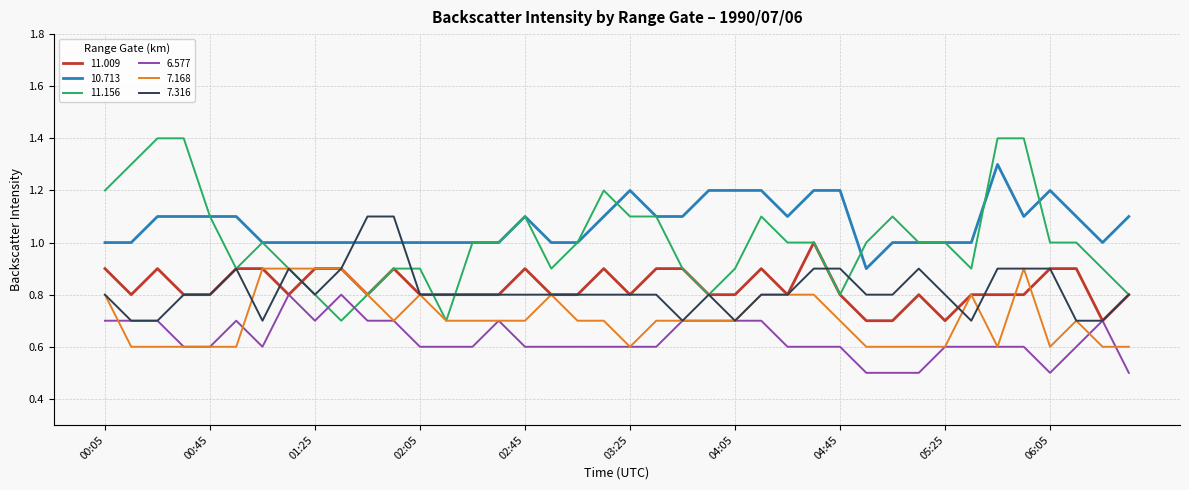

True or false: 10.713 and 6.577 intersect in this chart.

False